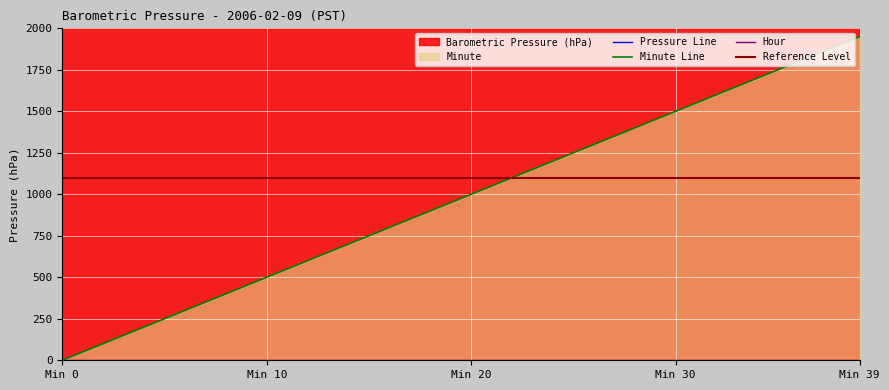

Which series has the largest range (max minus min)?

Minute